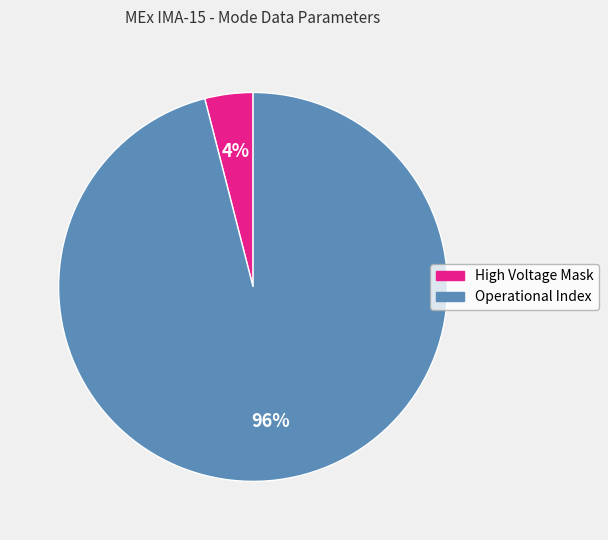

Does High Voltage Mask represent more than half of the total?

No